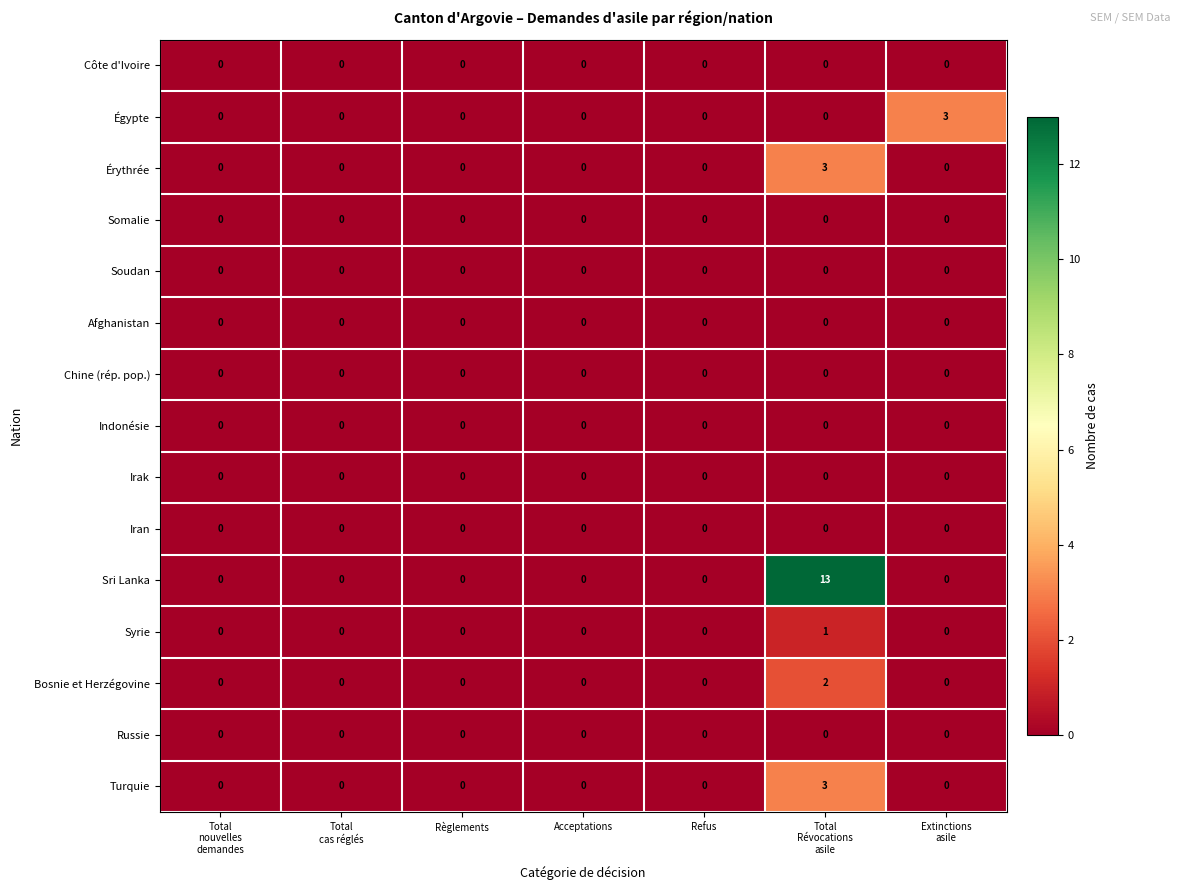

Which series has the largest total across all categories?

Sri Lanka